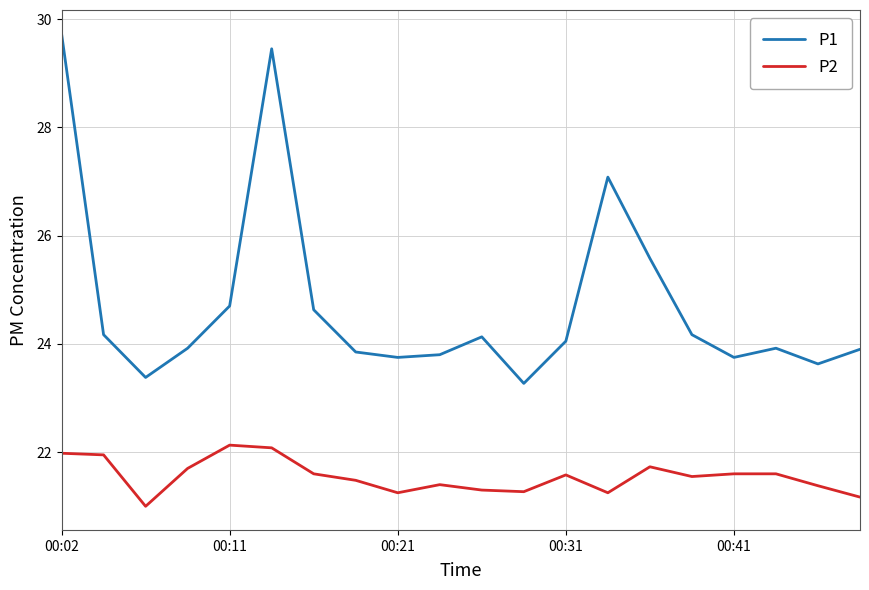

What is the average value of the P1 series?

24.7